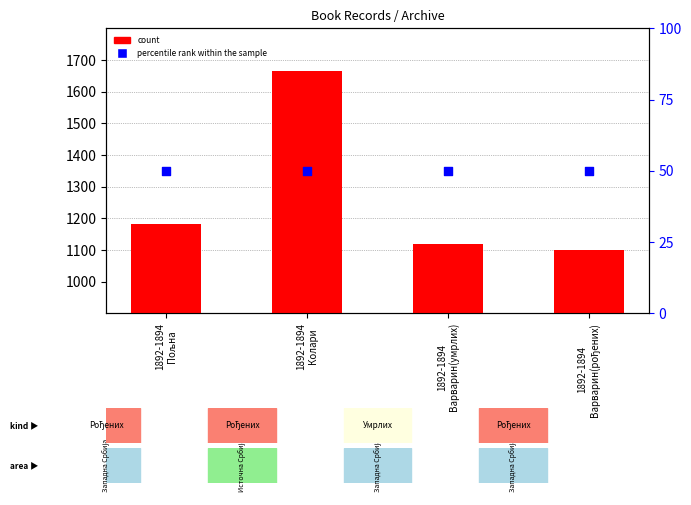

Is the value of percentile rank within the sample at 1892-1894
Варварин(умрлих) greater than the value of count at 1892-1894
Варварин(рођених)?

No